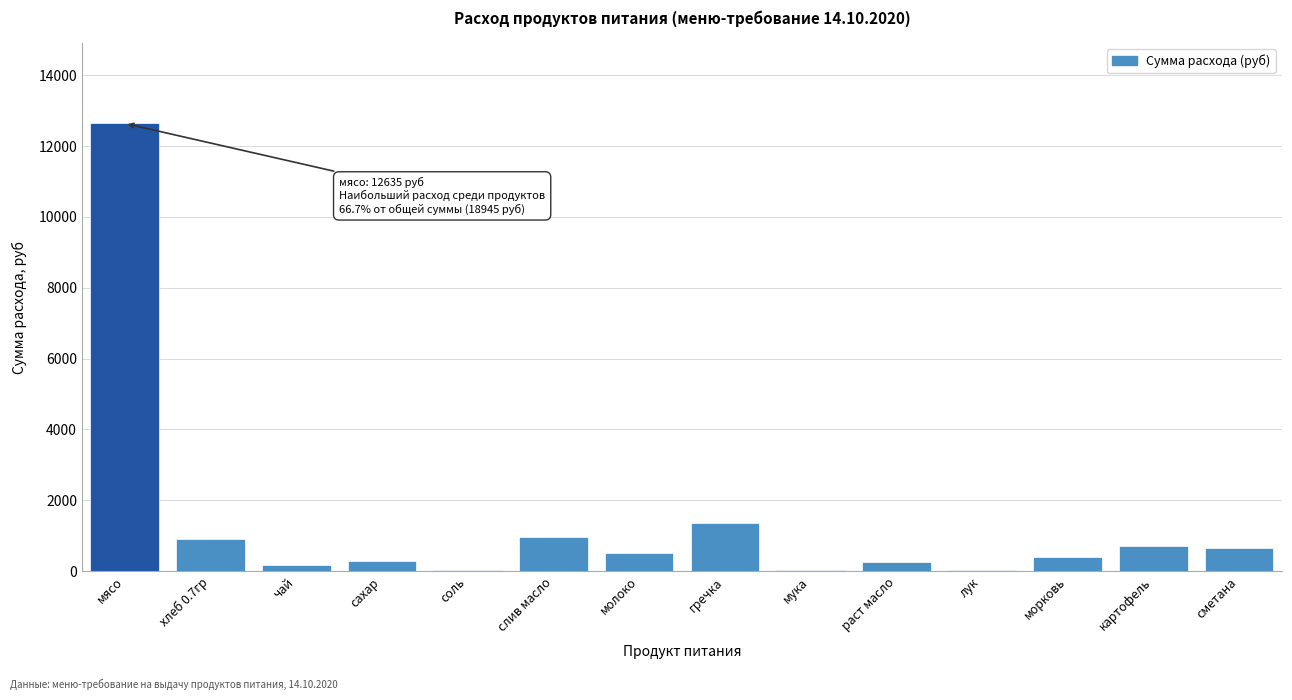

Read the value at картофель.

722.0